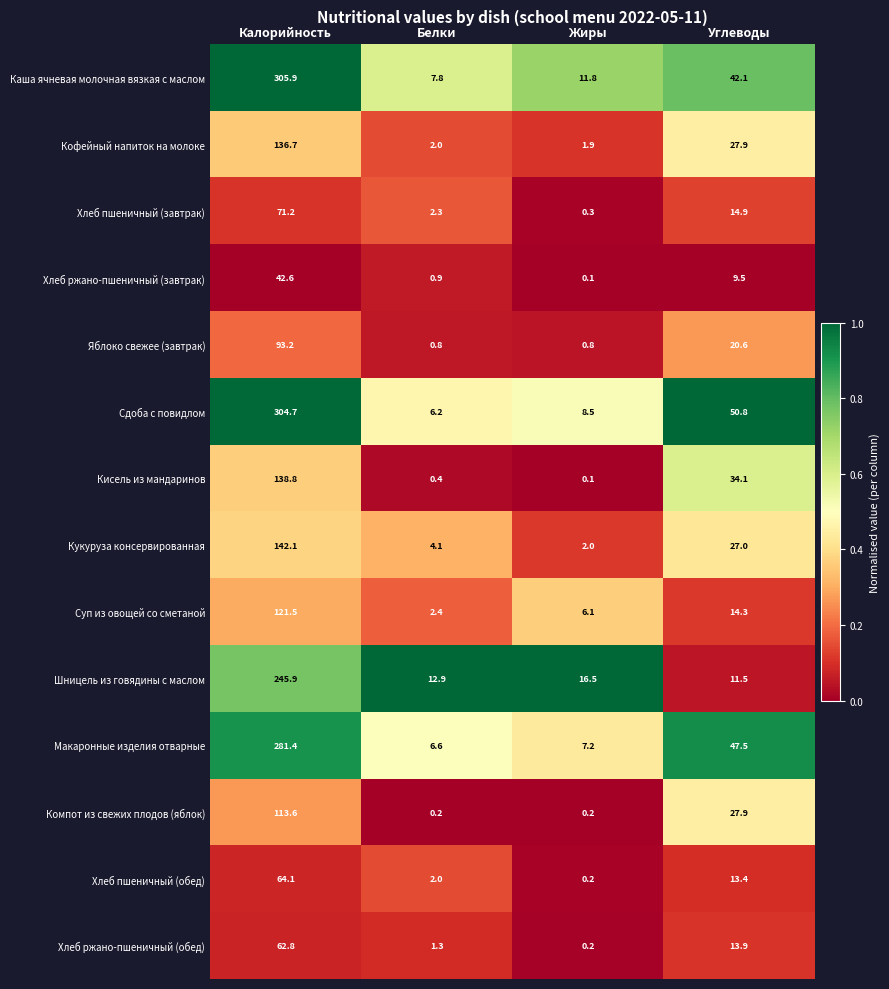

What is the difference between the Кисель из мандаринов values at Белки and Жиры?

0.3